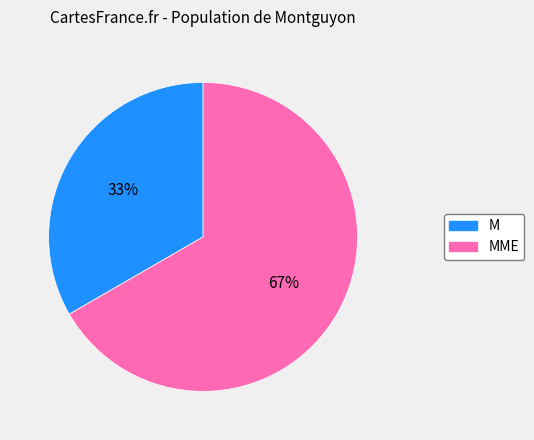

To the nearest percent, what percentage of the pie is MME?

67%